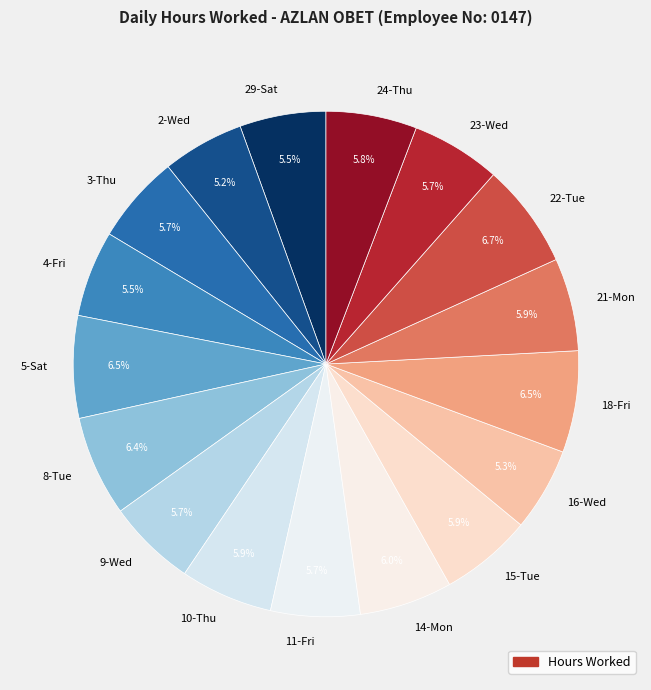

What is the ratio of the value at 29-Sat to the value at 21-Mon?

0.9